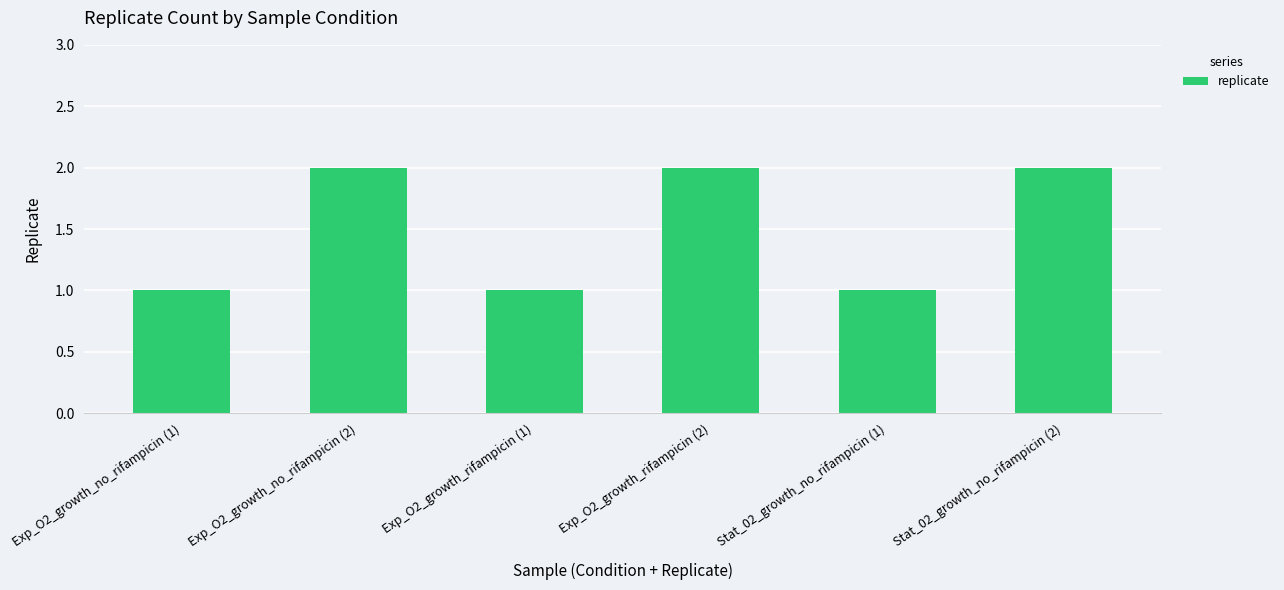

Reading left to right, extract all data points from this chart.

1	2	1	2	1	2